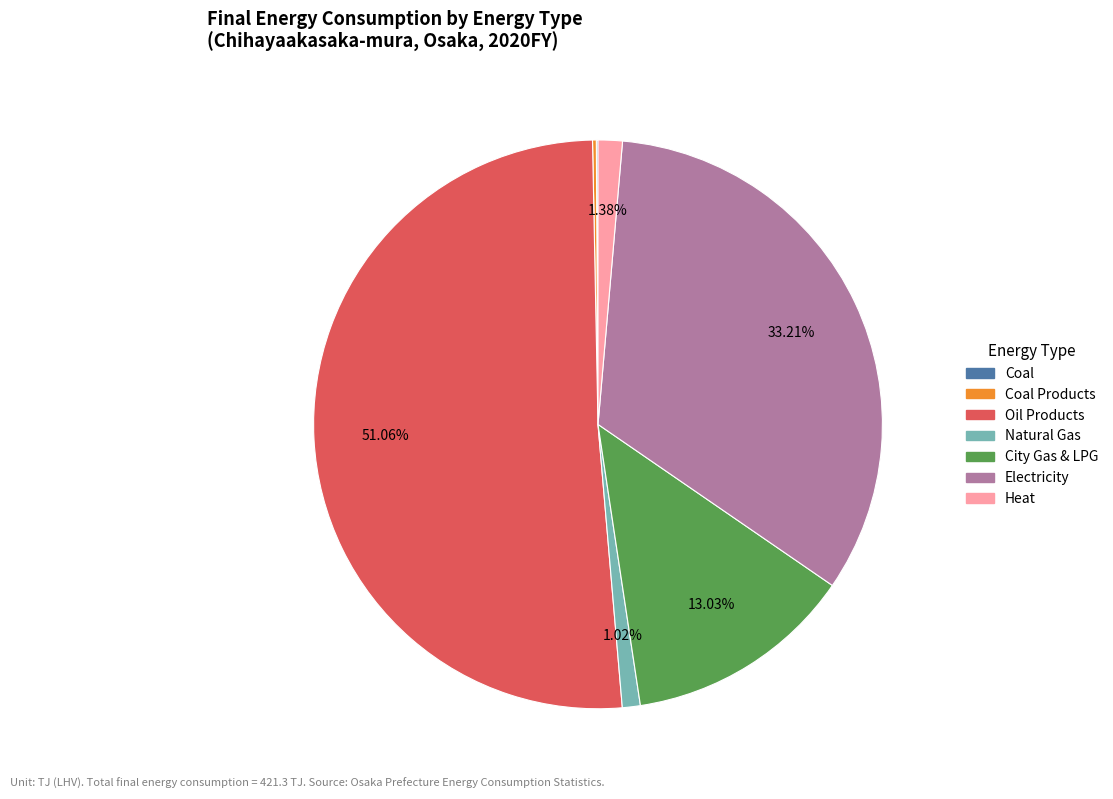

Is there a majority slice in this chart?

Yes